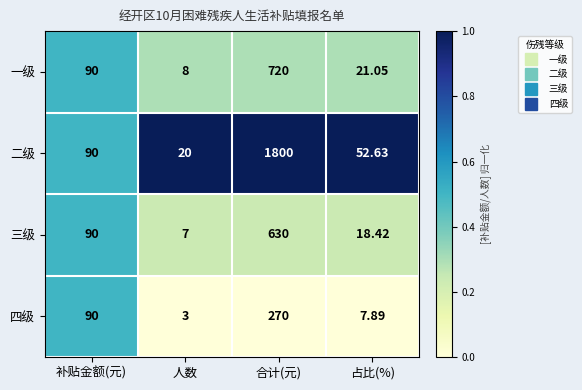

At 占比(%), list the series in order from largest to smallest.

二级, 一级, 三级, 四级